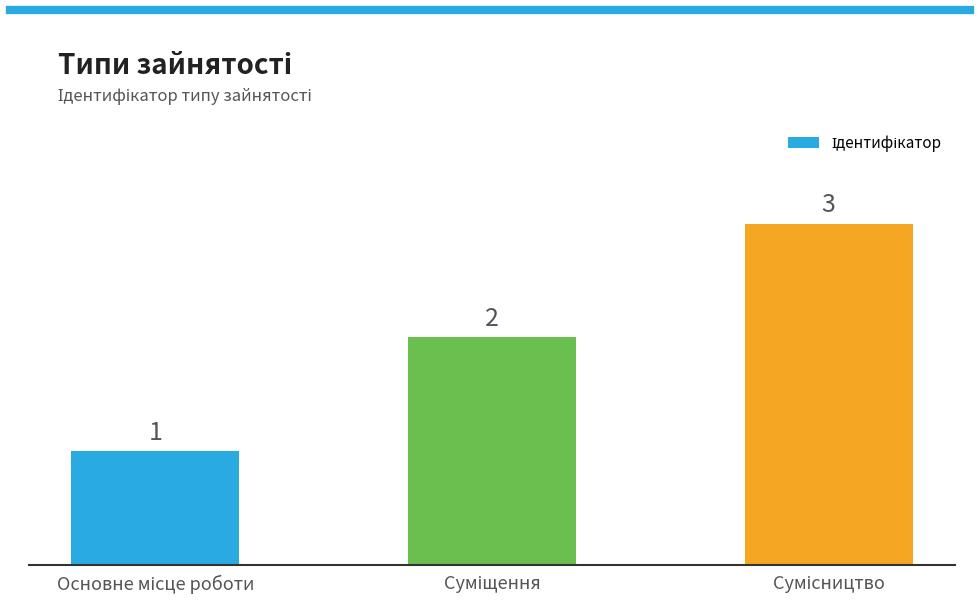

What is the sum of all values?

6